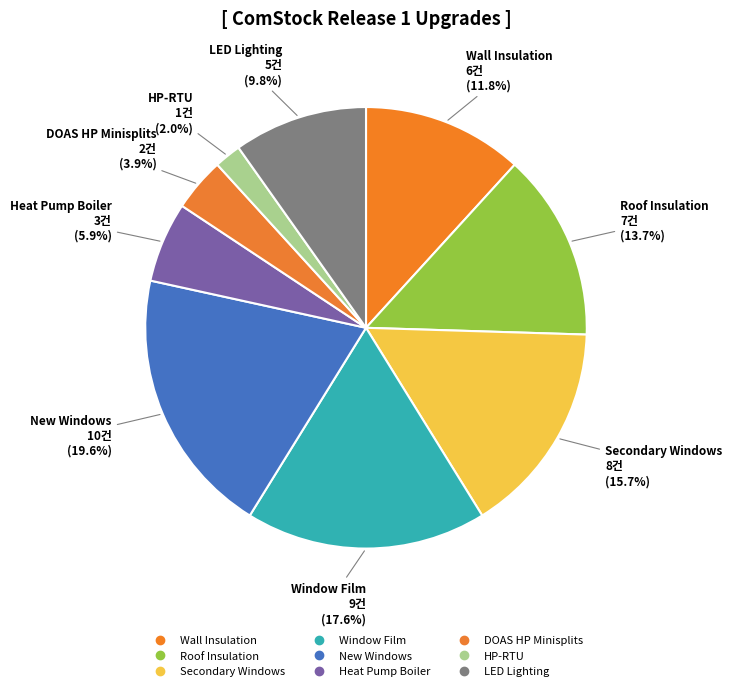

Count the number of slices in the pie.

9